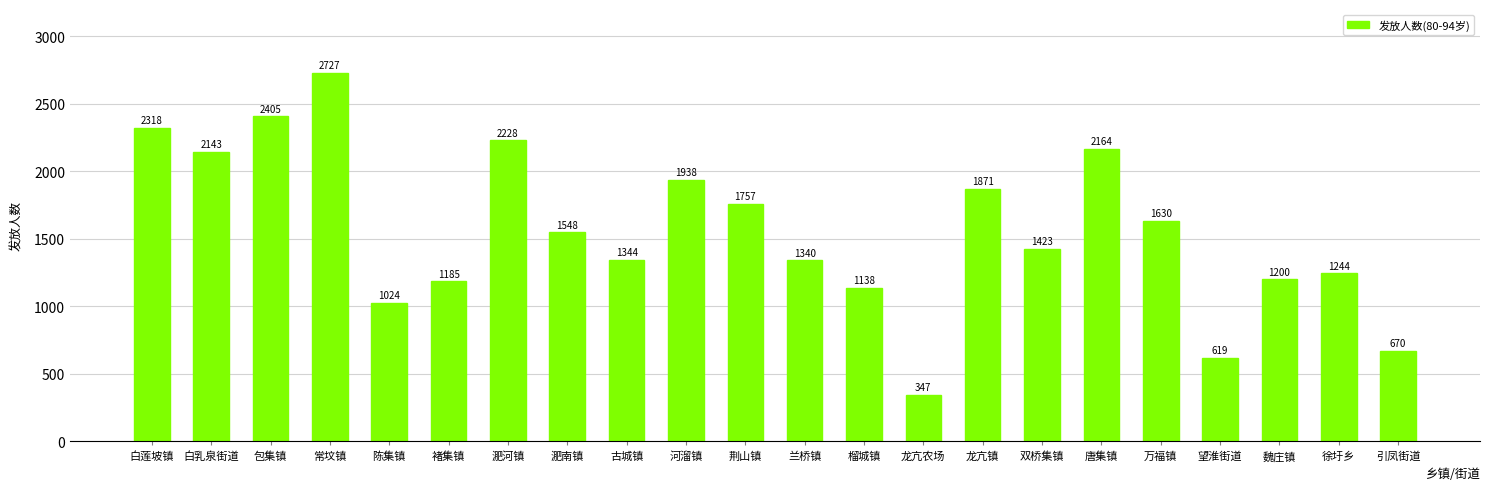

What is the label of the 11th bar from the left?

荆山镇